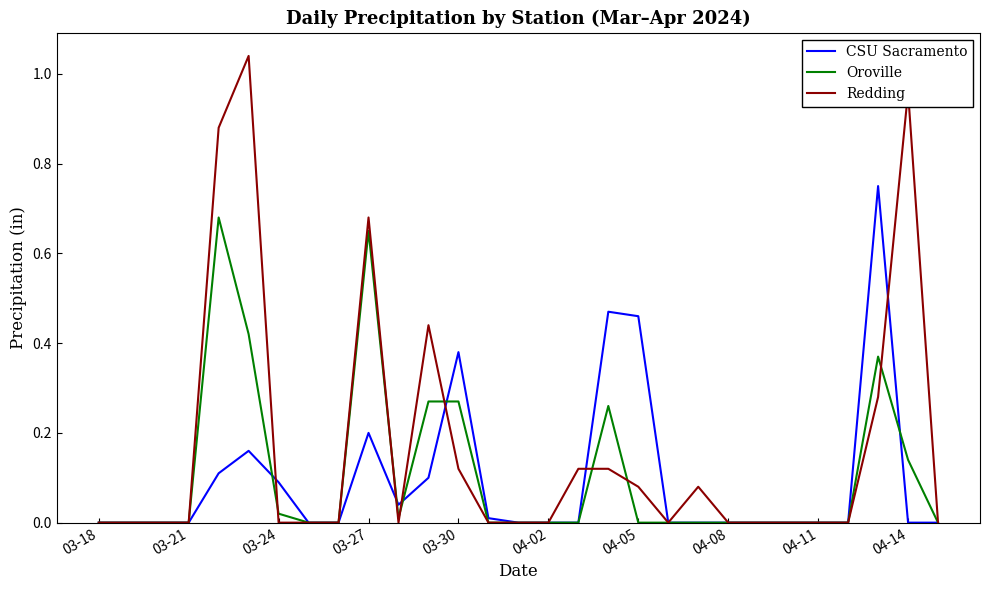

Which series has the largest range (max minus min)?

Redding